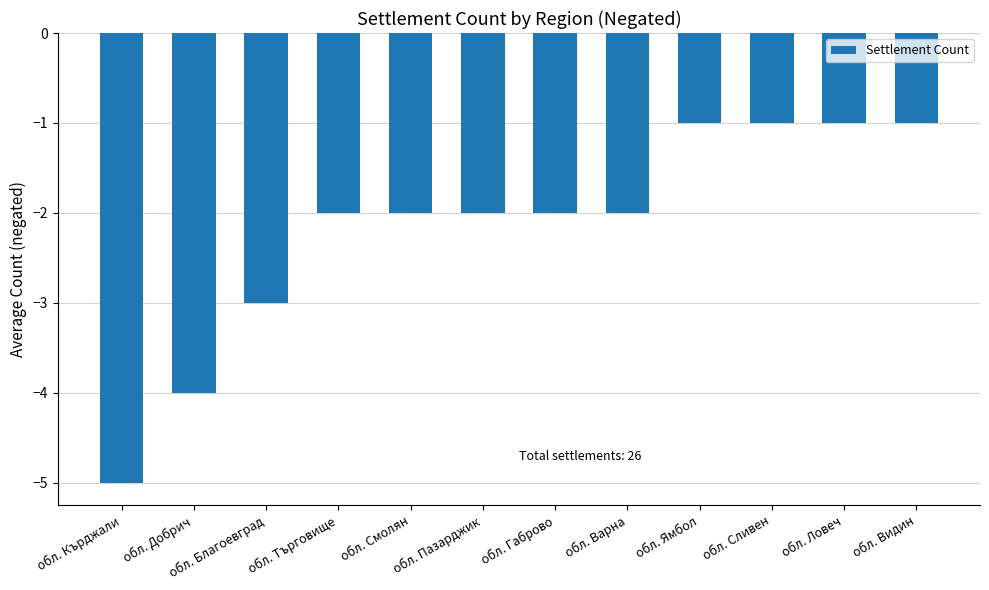

At which category does the chart reach its minimum across all series?

обл. Кърджали